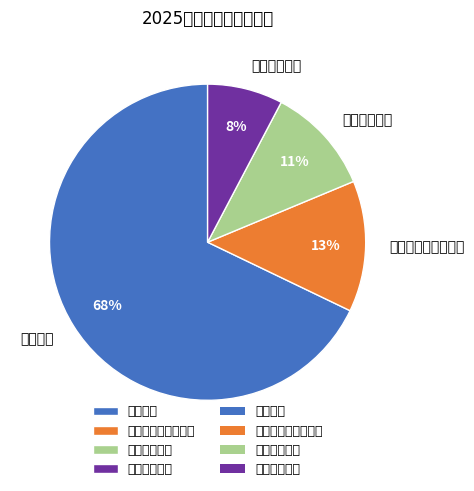

Is it true that 卫生健康支出 is 11% of the pie?

True